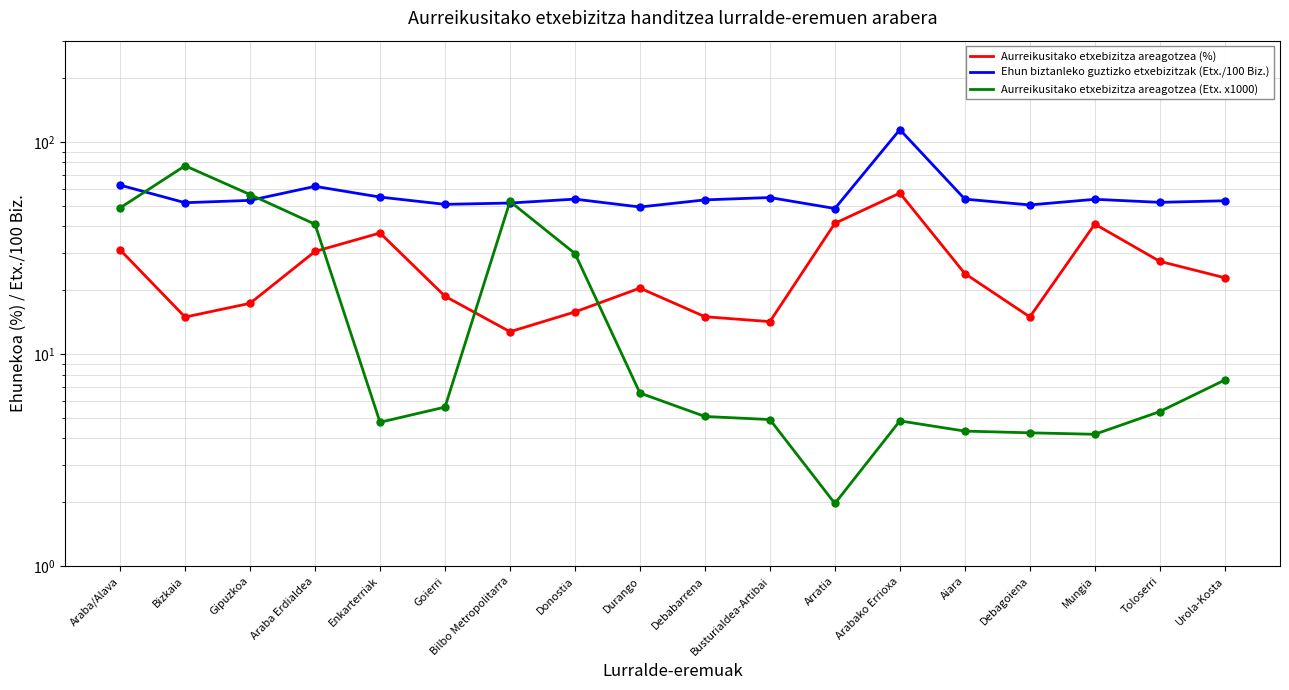

At Araba/Alava, list the series in order from smallest to largest.

Aurreikusitako etxebizitza areagotzea (%), Aurreikusitako etxebizitza areagotzea (Etx. x1000), Ehun biztanleko guztizko etxebizitzak (Etx./100 Biz.)